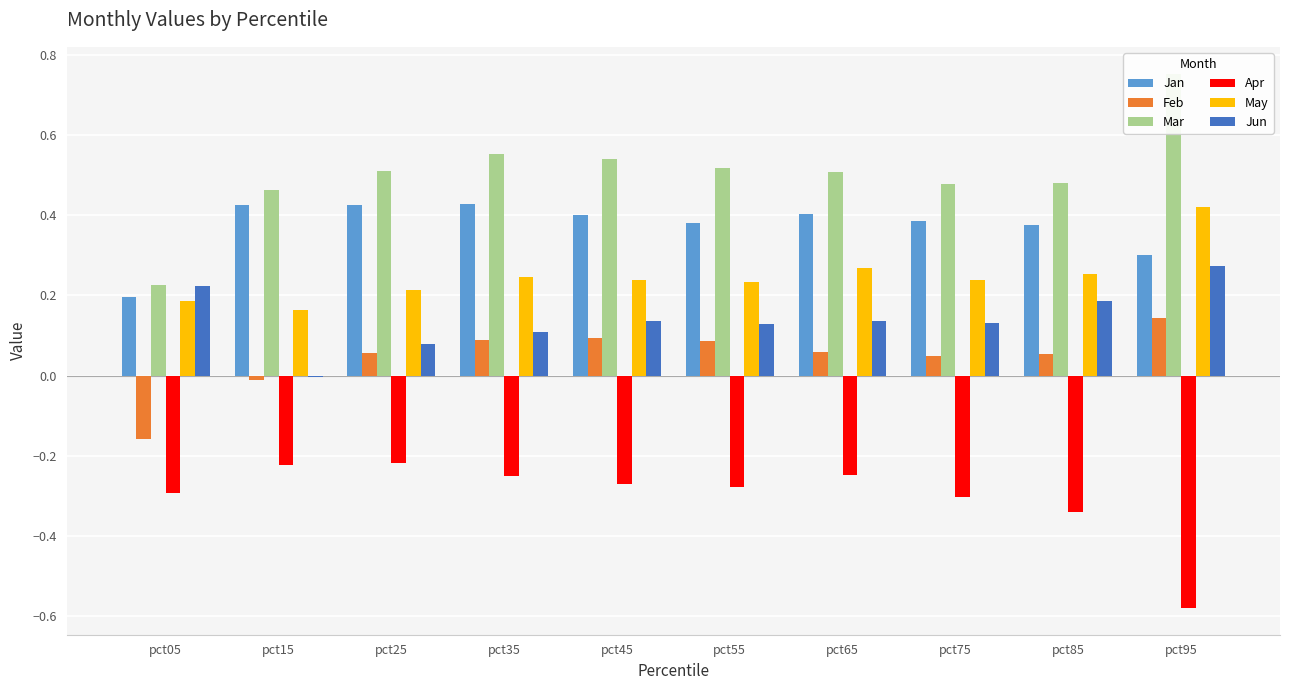

What are all the series names shown in the legend?

Jan, Feb, Mar, Apr, May, Jun